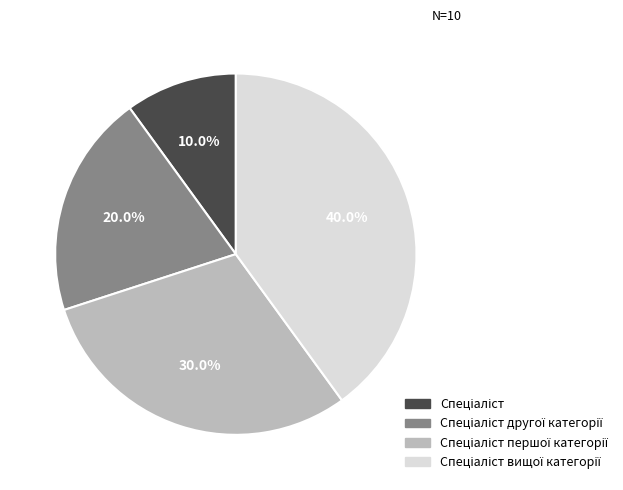

Is there any slice that represents more than half of the pie?

No